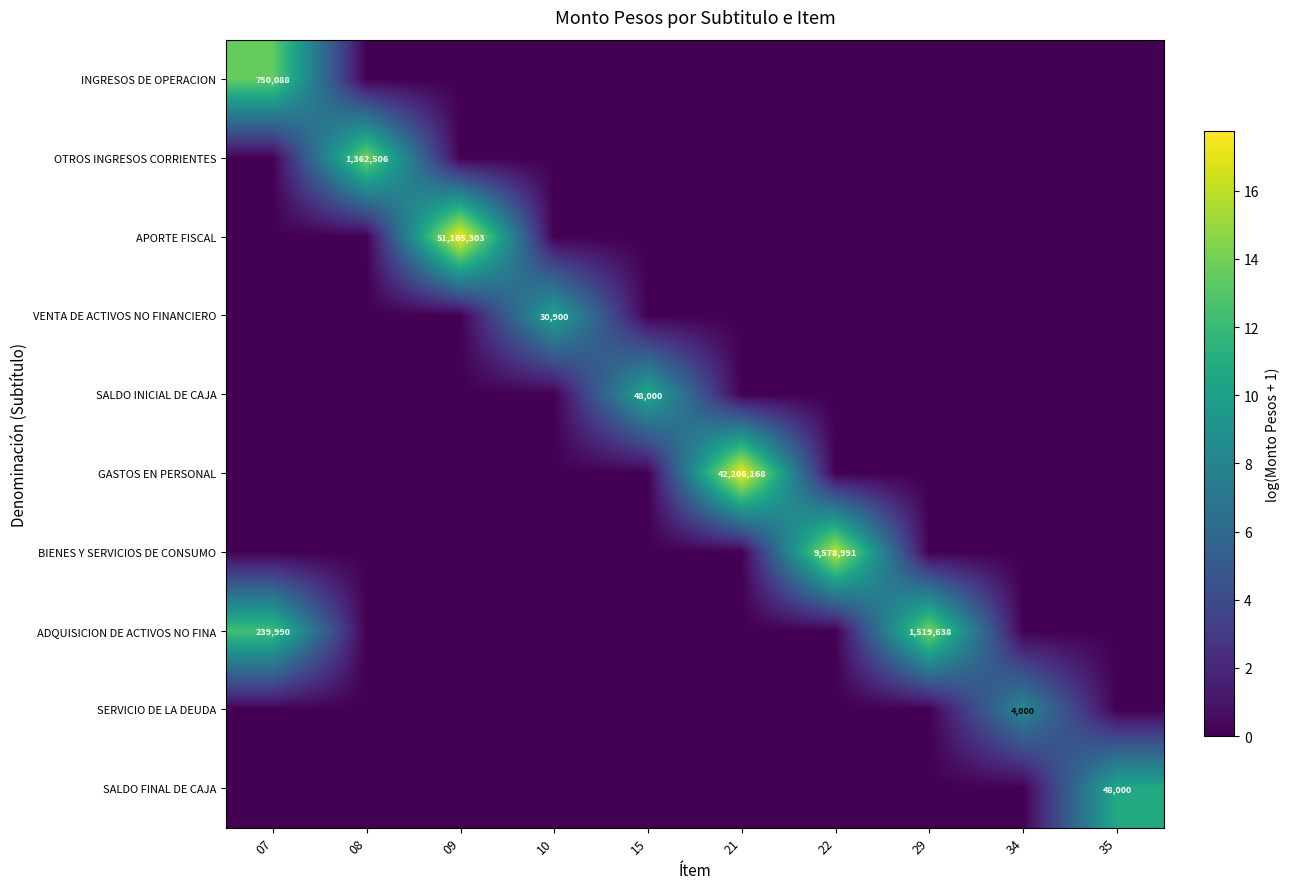

The value of SERVICIO DE LA DEUDA at 34 is 4000. True or false?

True